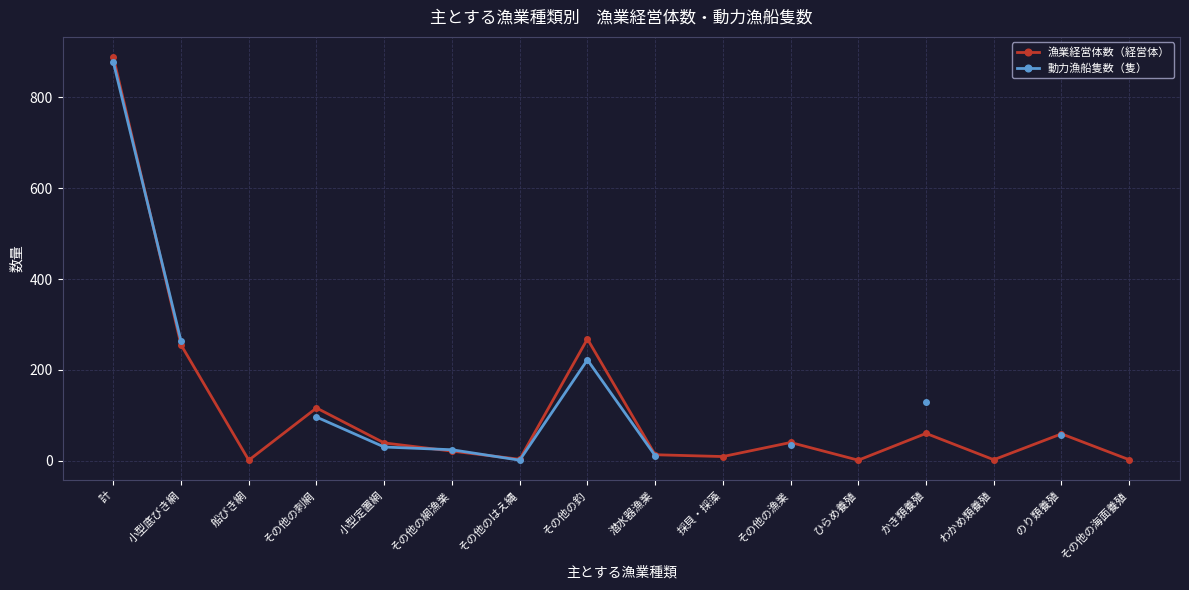

At which label is 動力漁船隻数（隻） closest to 439?

小型底びき網